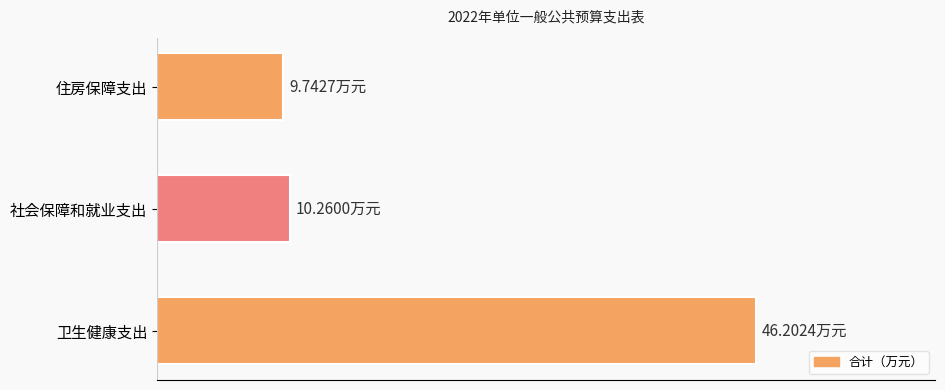

Rank the categories by value from lowest to highest.

住房保障支出, 社会保障和就业支出, 卫生健康支出